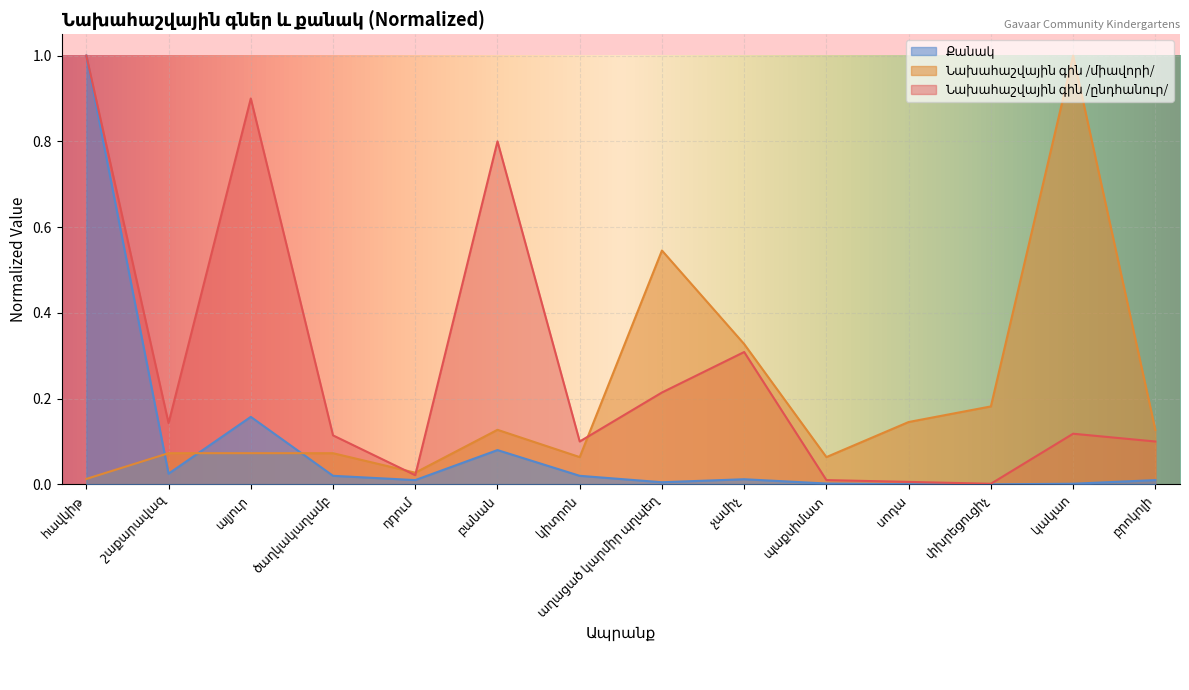

At which category is the sum across all series the highest?

հավկիթ